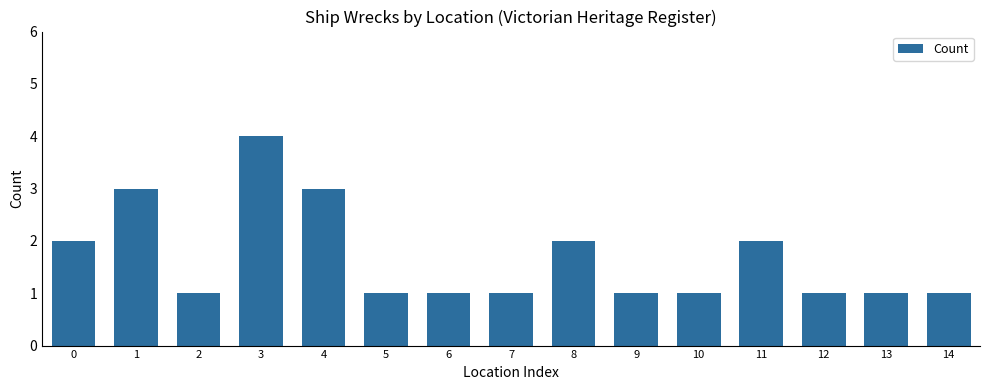

What is the sum of all values?

25